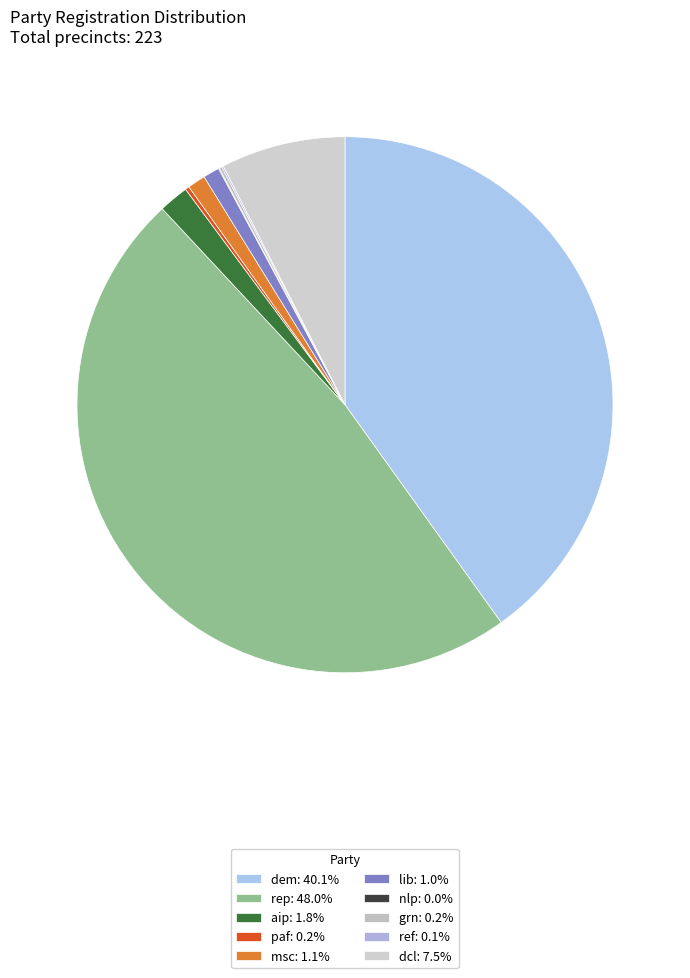

How many slices are in this pie chart?

10